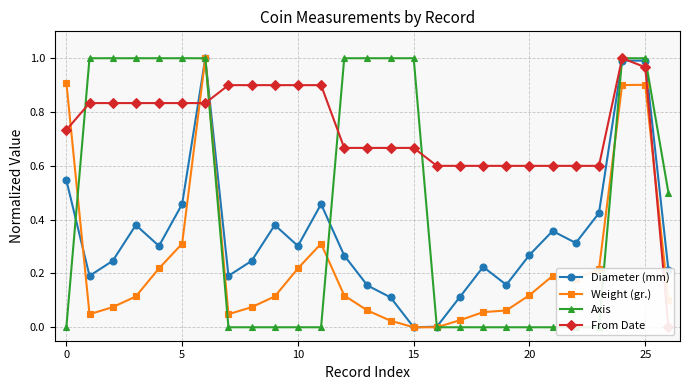

Count the number of data series in this chart.

4